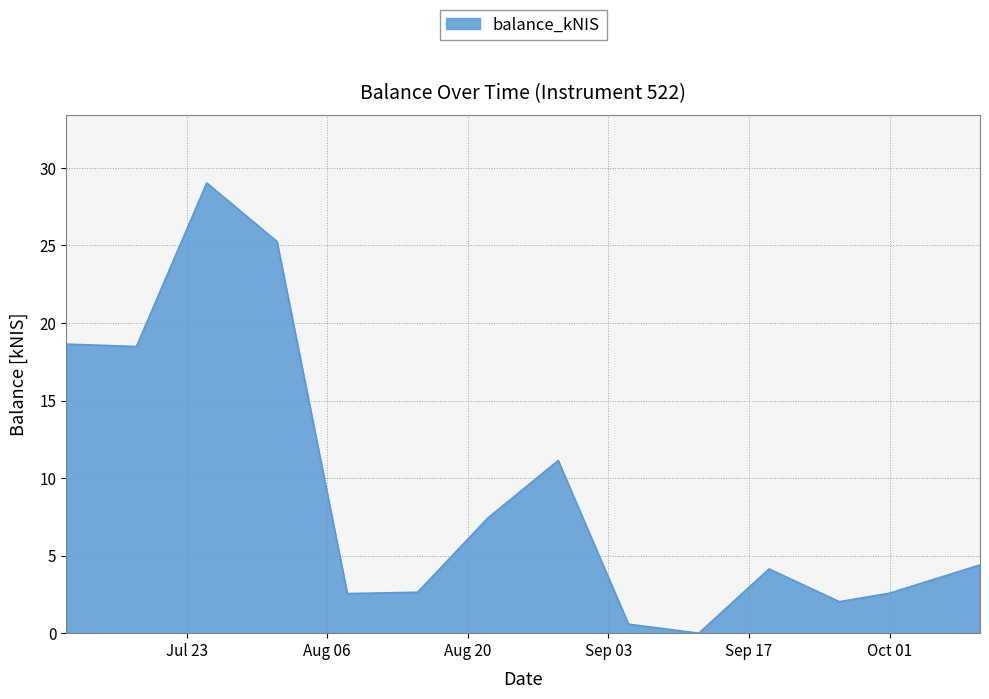

What is the greatest value displayed?

29.0